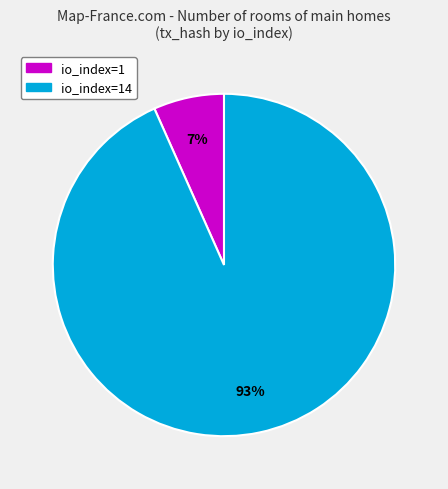

Does any single category account for the majority?

Yes